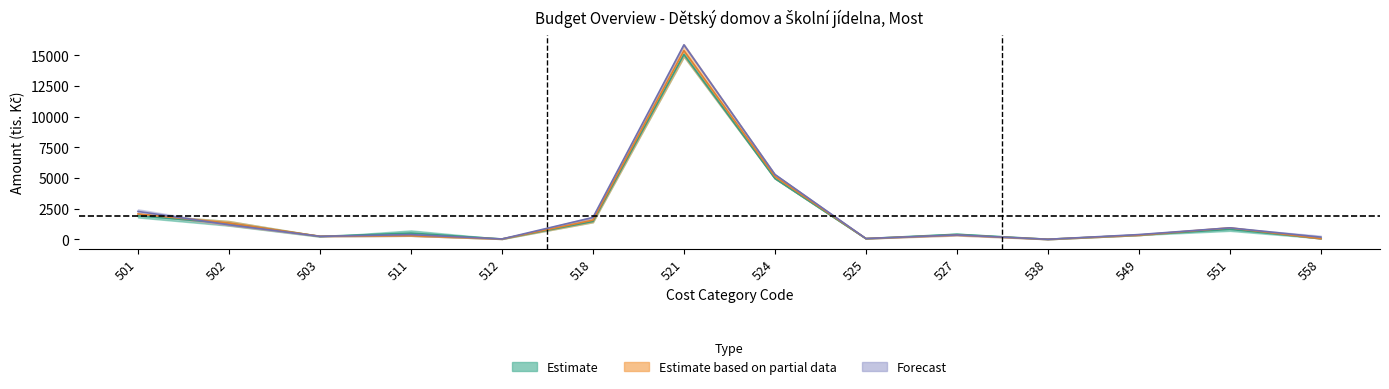

What is the sum of the Schválený rozpočet roku 2023 values at 525 and 521?

15443.0